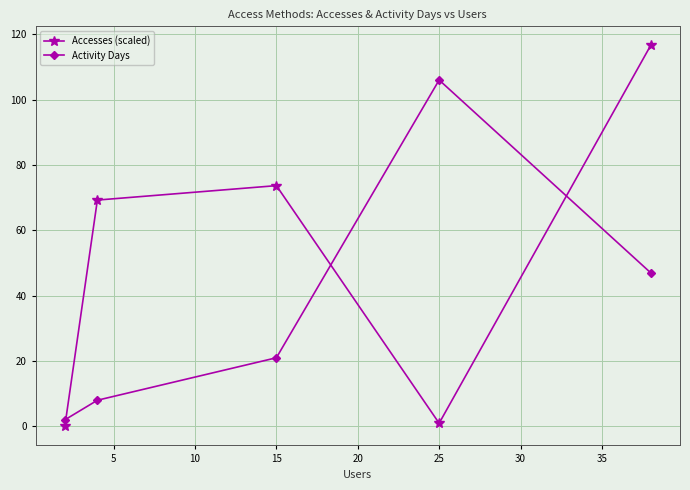

Which series has the largest total across all categories?

Accesses (scaled)